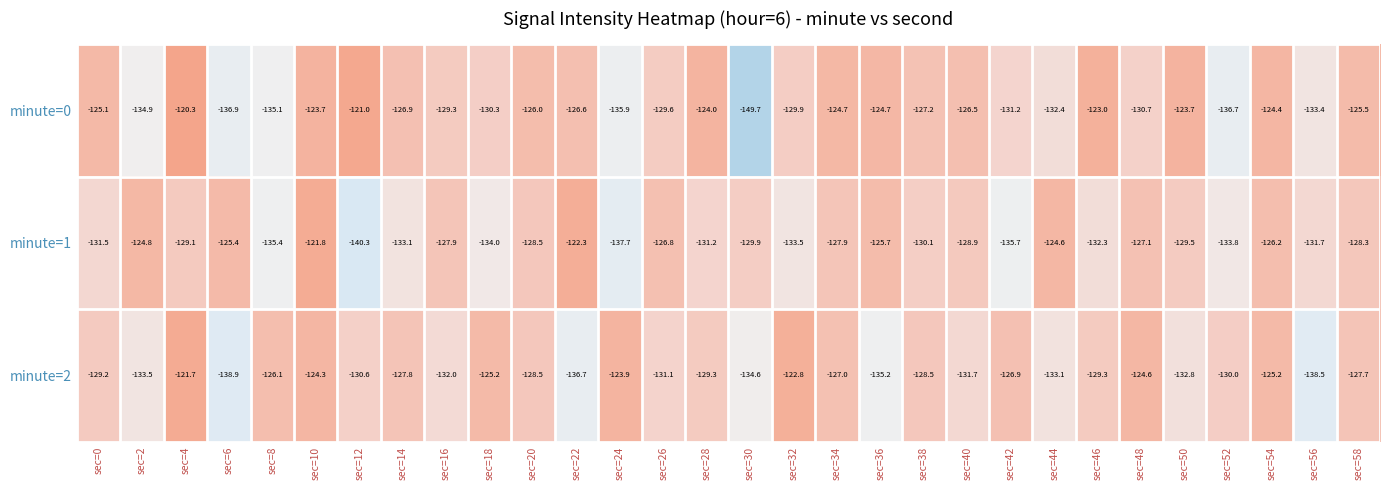

What is the difference between the minute=2 values at sec=0 and sec=40?

2.5